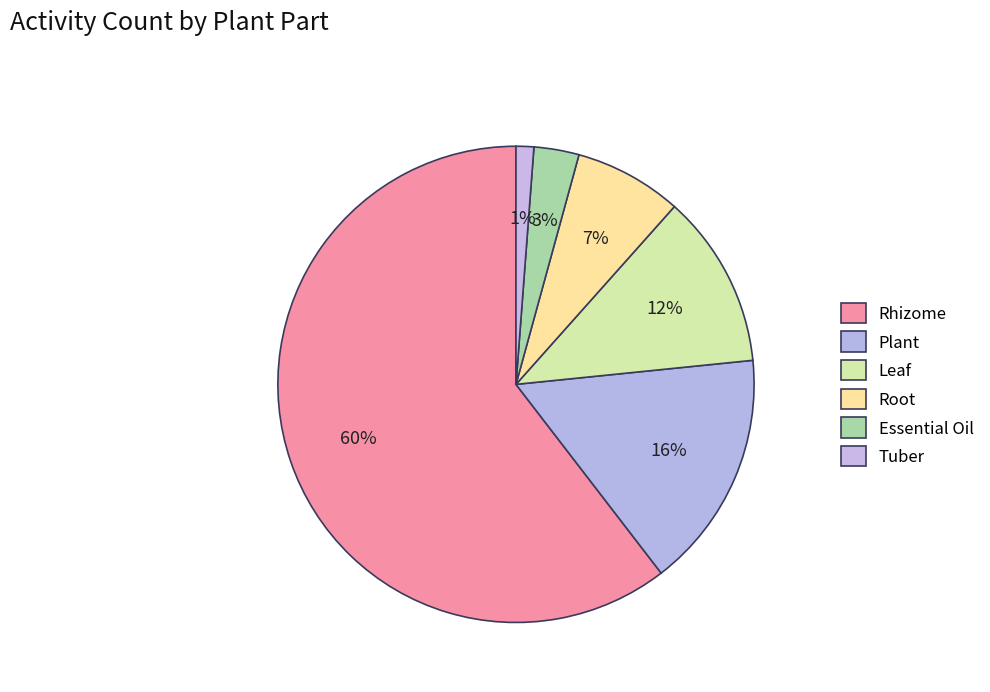

To the nearest percent, what is the combined percentage of Plant and Leaf?

28%